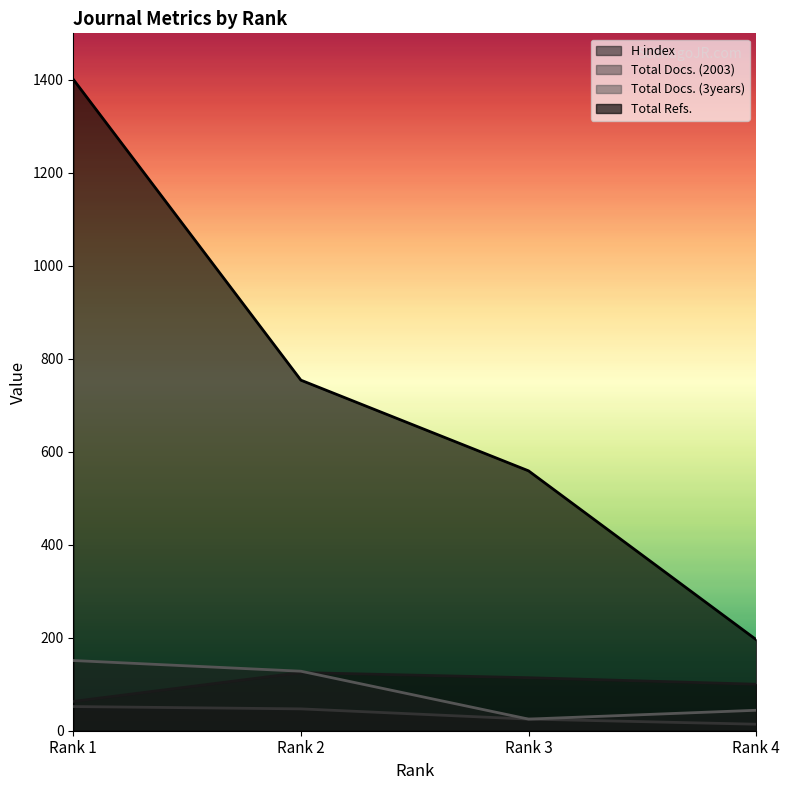

Rank the series at Rank 1 from lowest to highest value.

Total Docs. (2003), H index, Total Docs. (3years), Total Refs.